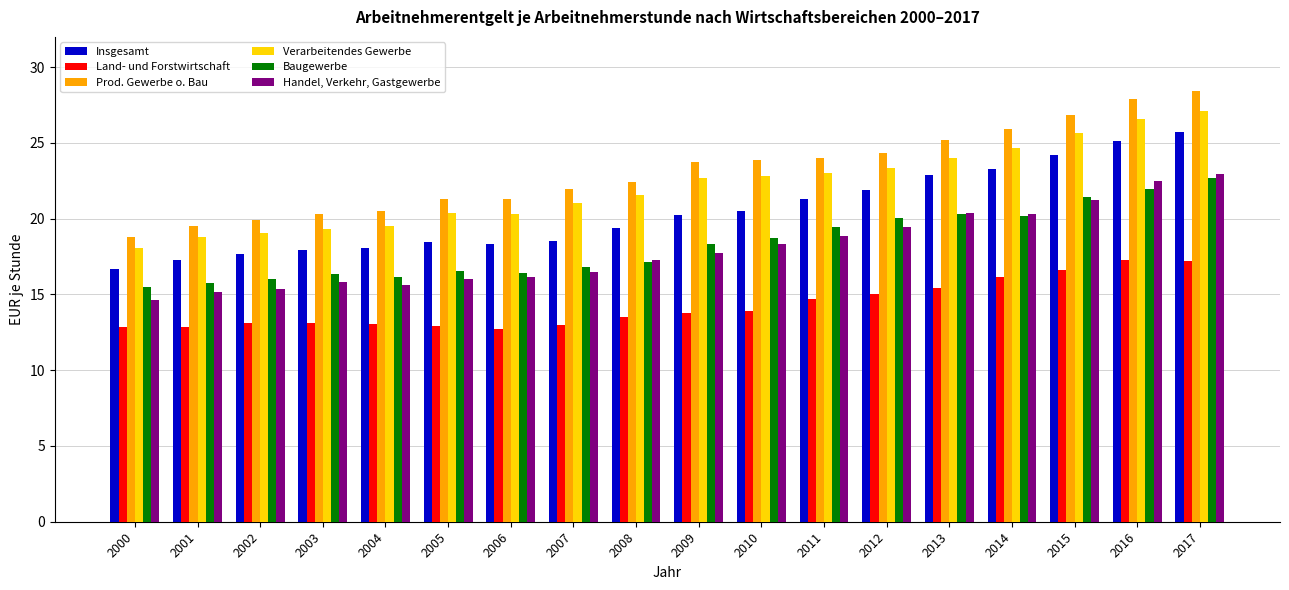

How many bars are there in total?

108